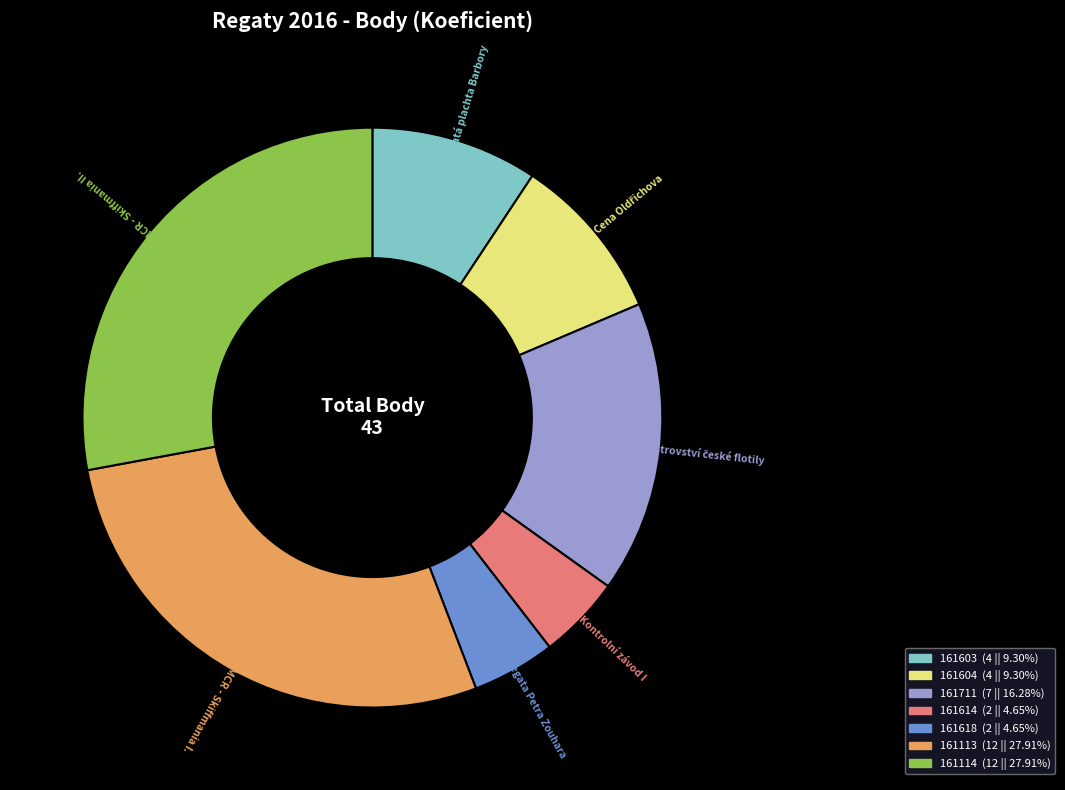

Is 161711 the majority of the pie?

No